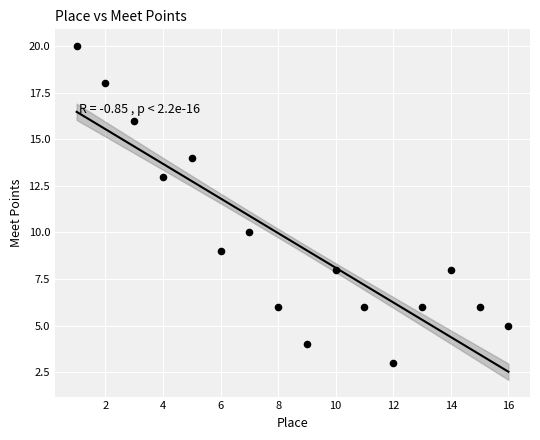

What Y value in the scatter plot is closest to 11?

10